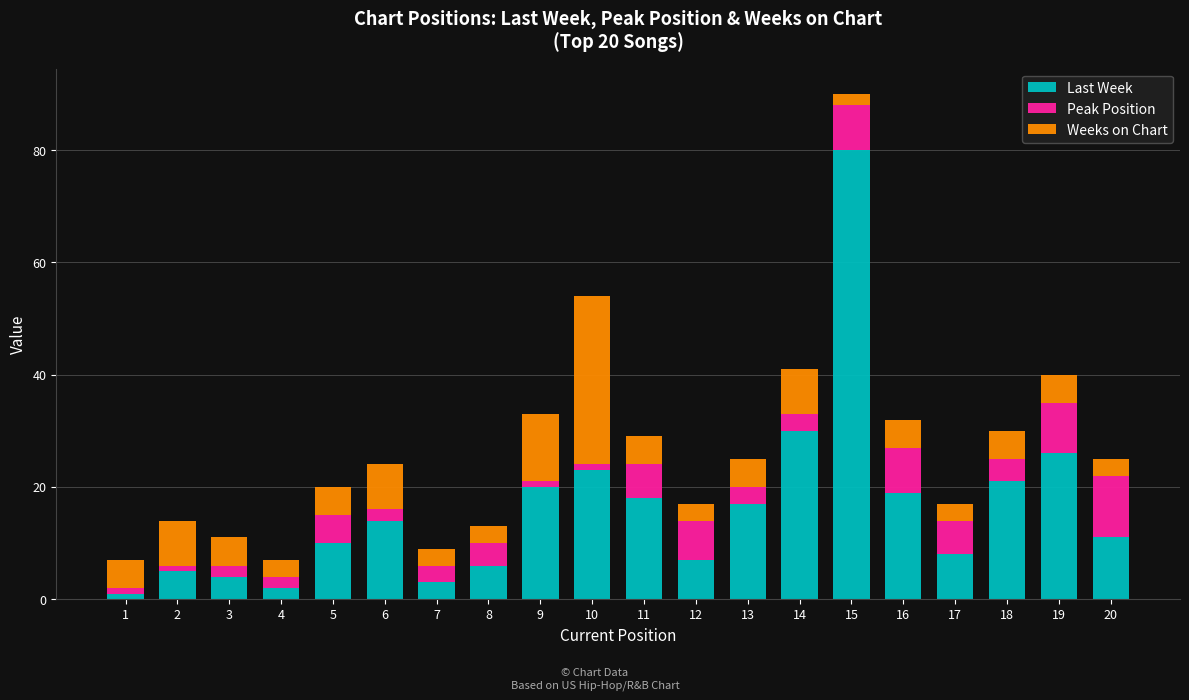

What is the total value across all series at 9?

33